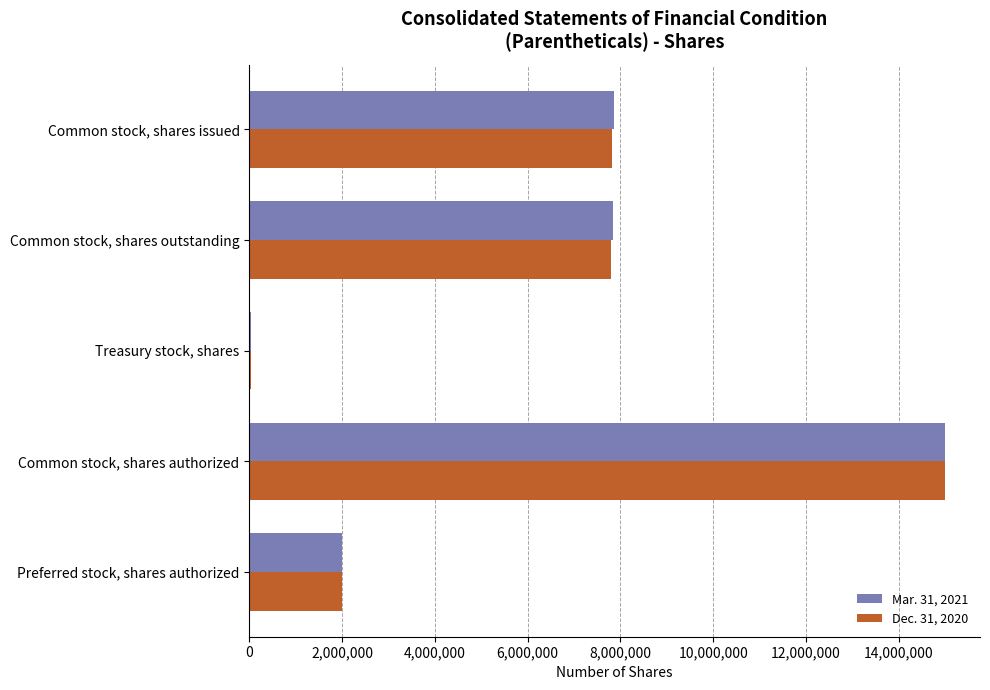

Which label corresponds to the largest value in the chart?

Common stock, shares authorized